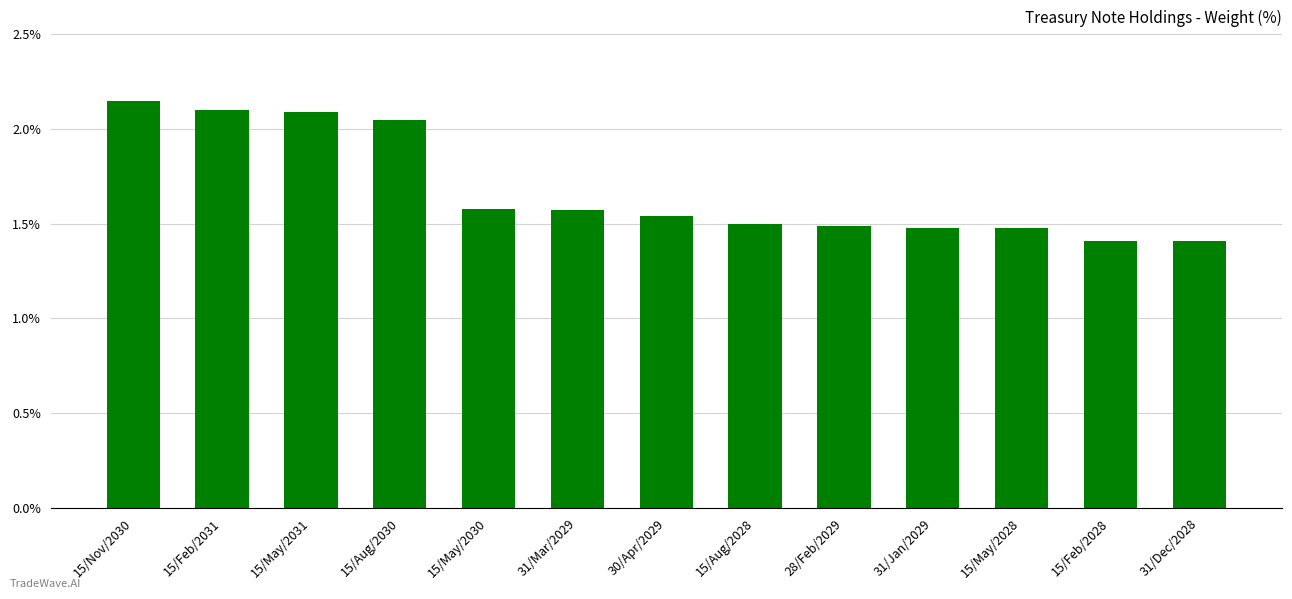

What is the change in value from 15/May/2031 to 31/Jan/2029?

-0.6